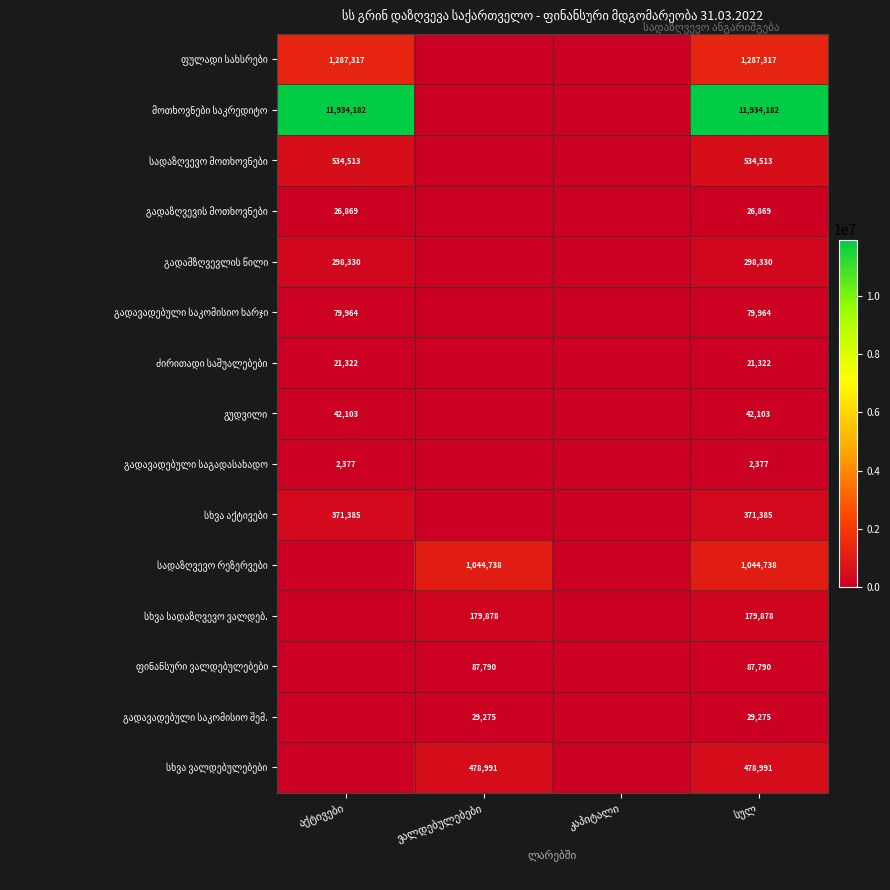

How many distinct data groups are displayed?

15